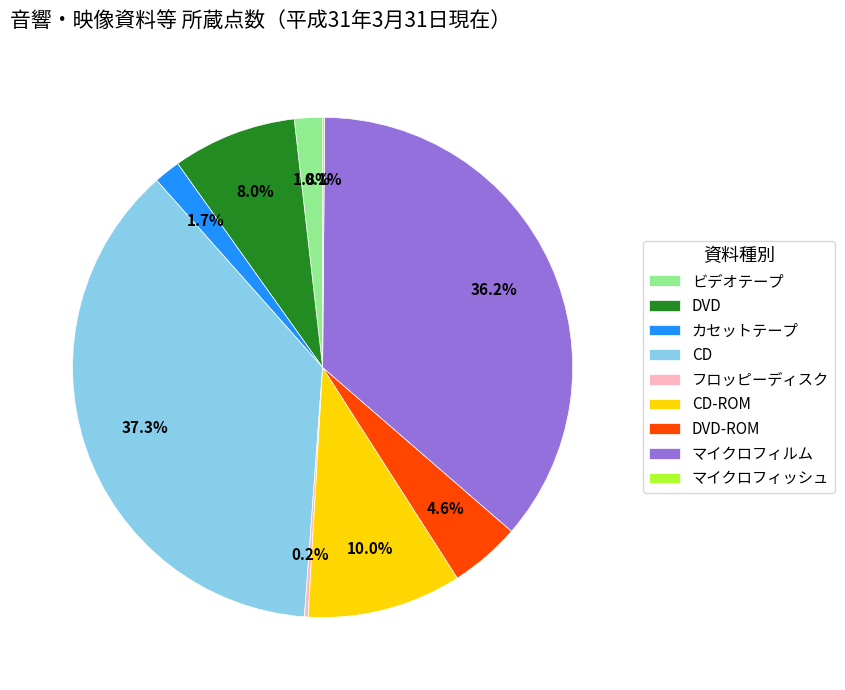

What percentage do CD and DVD together represent?

45.3%